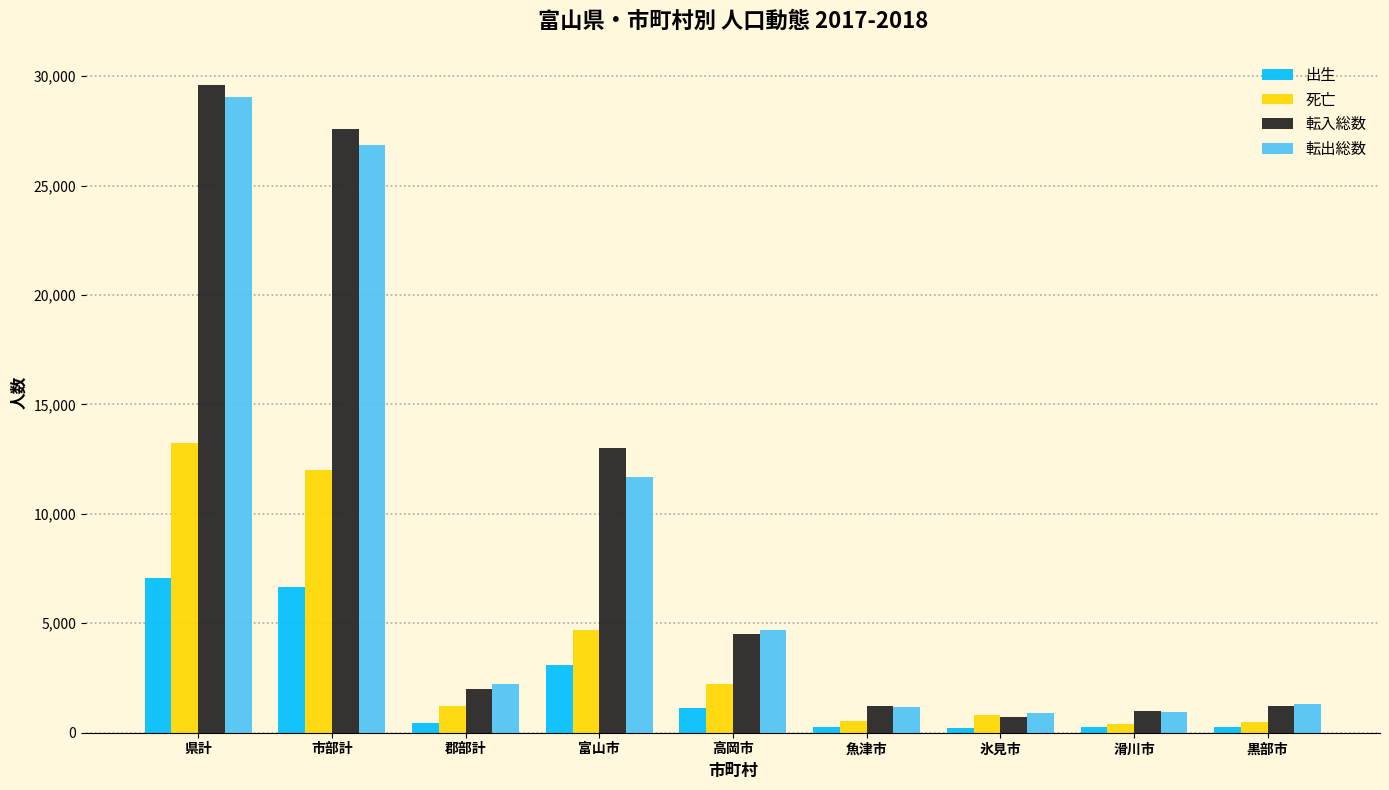

The value of 転入総数 at 氷見市 is 705. True or false?

True